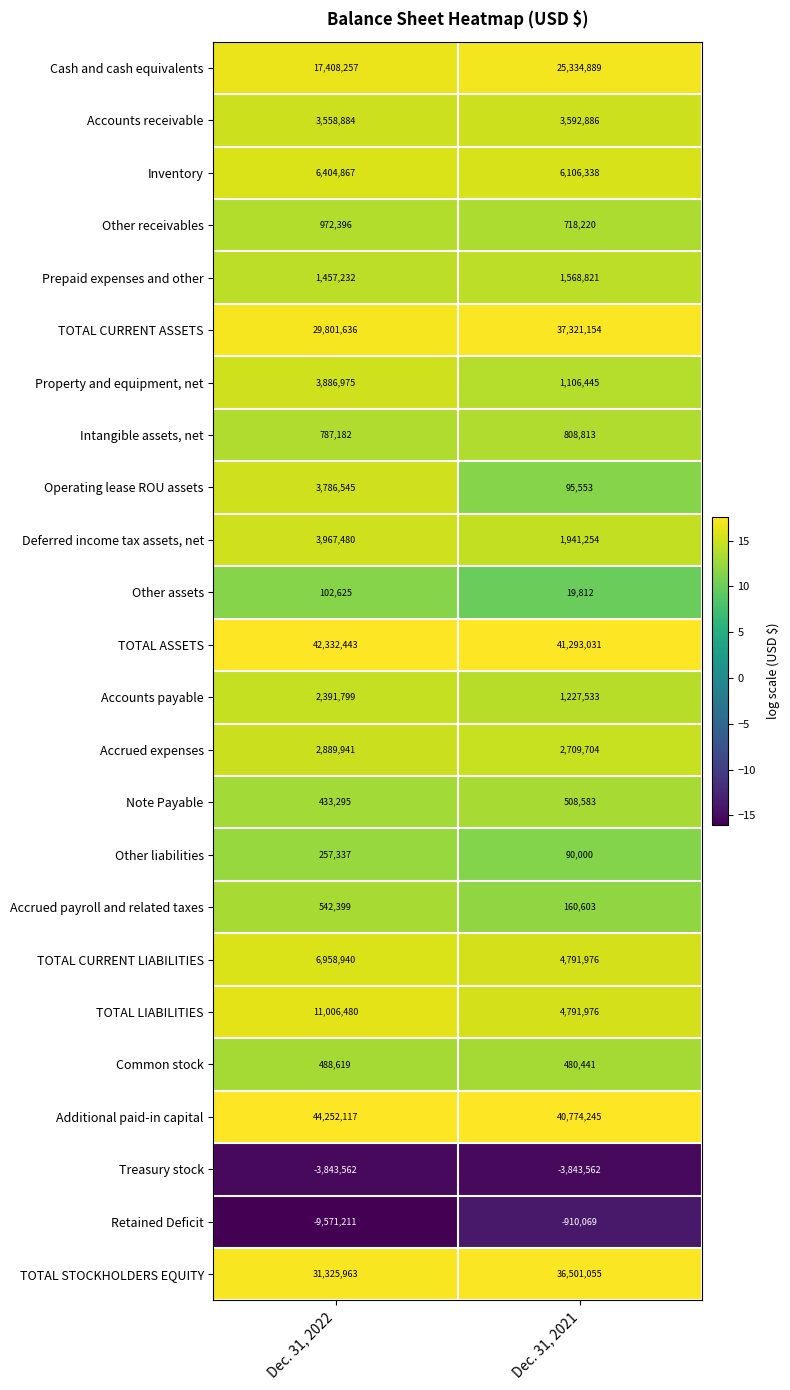

Is it true that Deferred income tax assets, net equals 3967480 at Dec. 31, 2022?

True